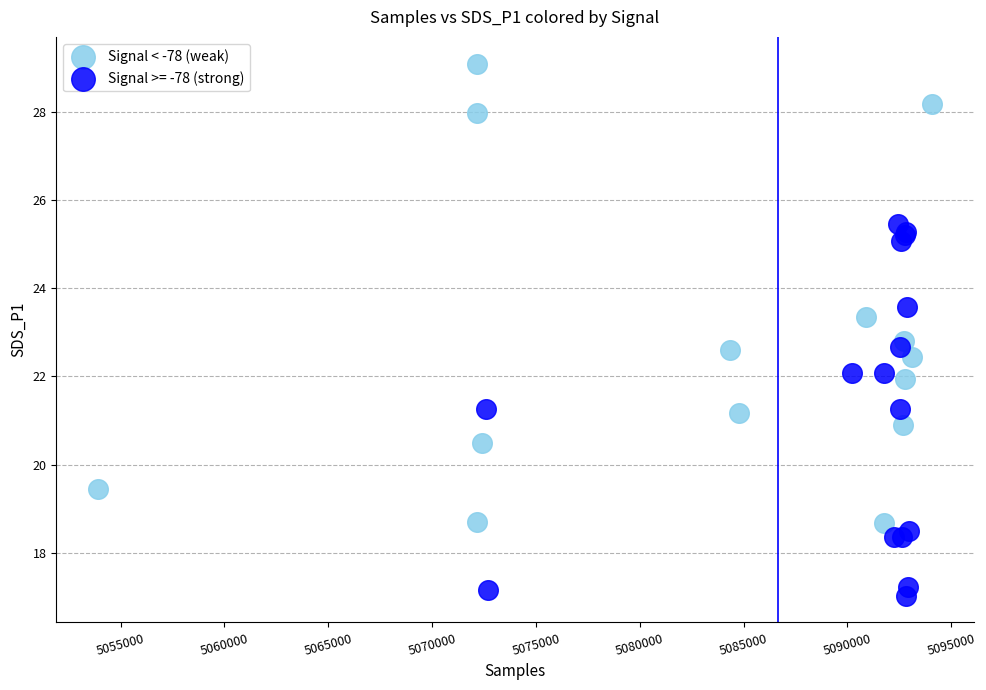

Which series has the widest spread of Y values?

Signal < -78 (weak)